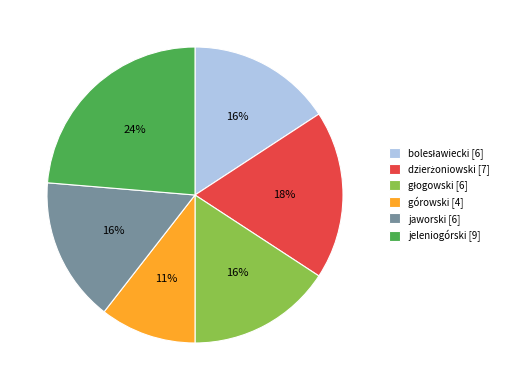

Is the sum of jeleniogórski [9] and jaworski [6] greater than half?

No